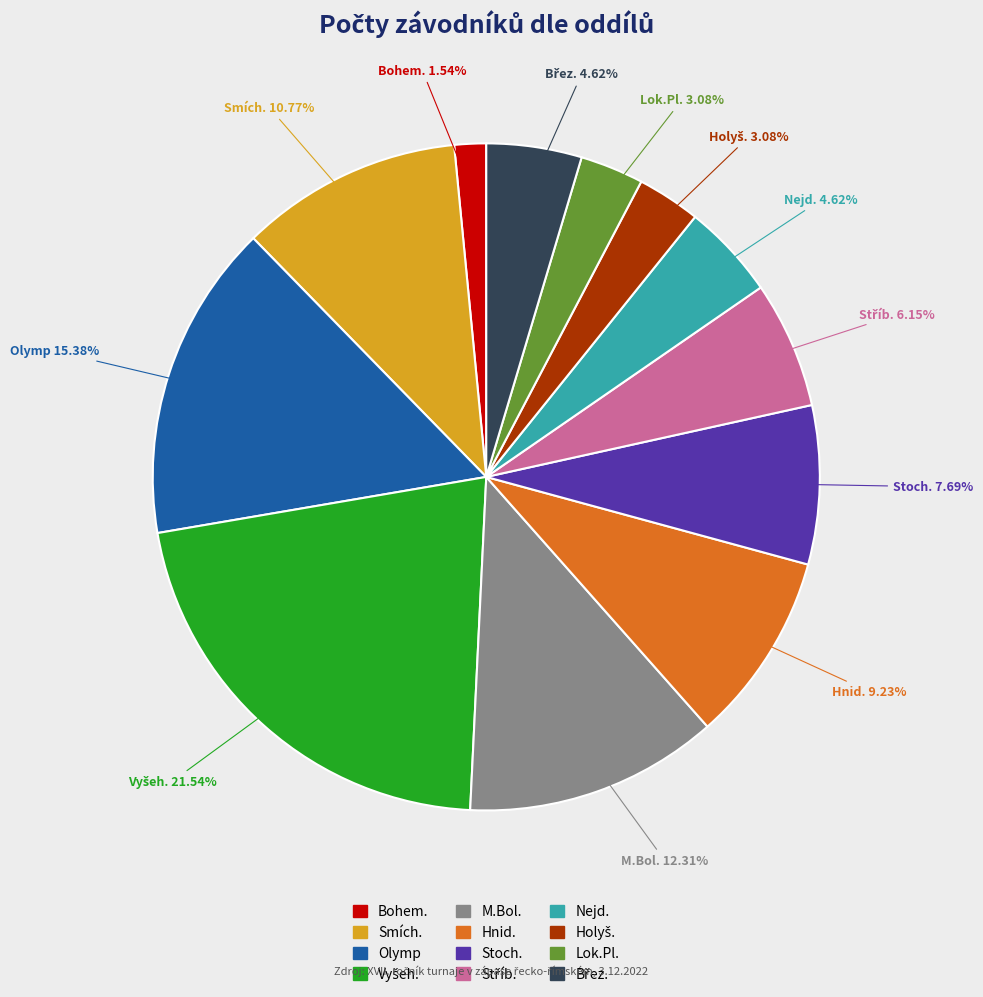

To the nearest percent, what percentage of the pie is Bohem.?

2%